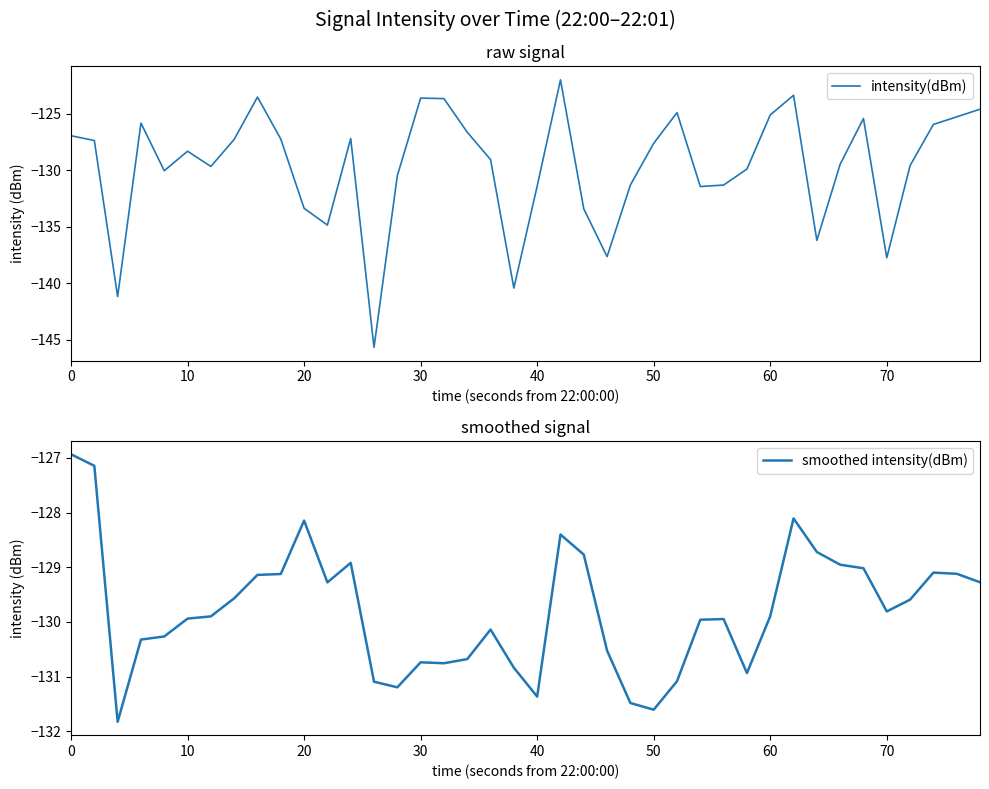

How many lines are shown in the chart?

2